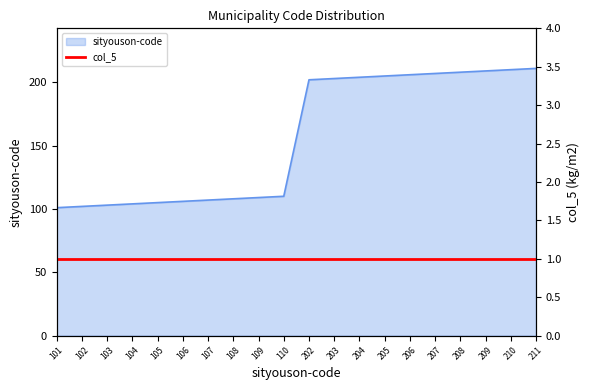

Rank the categories by value from lowest to highest.

101, 102, 103, 104, 105, 106, 107, 108, 109, 110, 202, 203, 204, 205, 206, 207, 208, 209, 210, 211